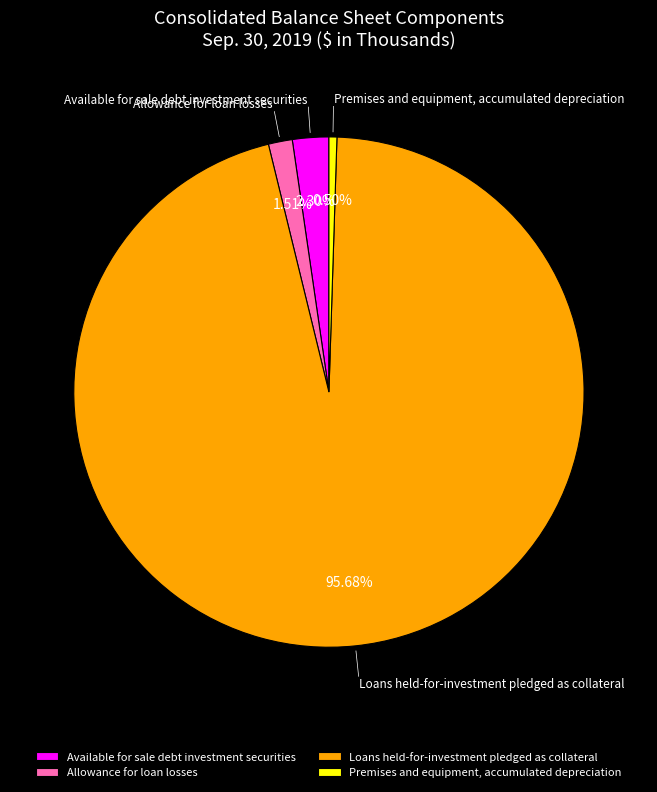

Is the sum of Loans held-for-investment pledged as collateral and Available for sale debt investment securities greater than half?

Yes